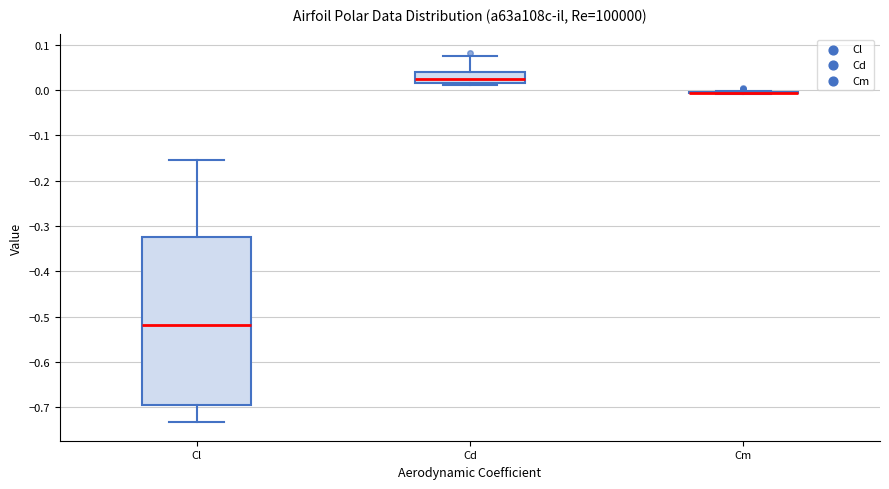

Reading left to right, read every box against the y-axis: the position of its median line, the range the box covers, and the ends of its whiskers. The values are not printed on the chart, so give them approximately, as read against the axis.

Cl: median -0.52, box -0.69 to -0.33, whiskers -0.73 to -0.16
Cd: median 0.02 (just above the box's lower edge), box 0.02 to 0.04, whiskers 0.01 to 0.08
Cm: box collapsed to a line at -0.01, whiskers -0.01 to 0.00